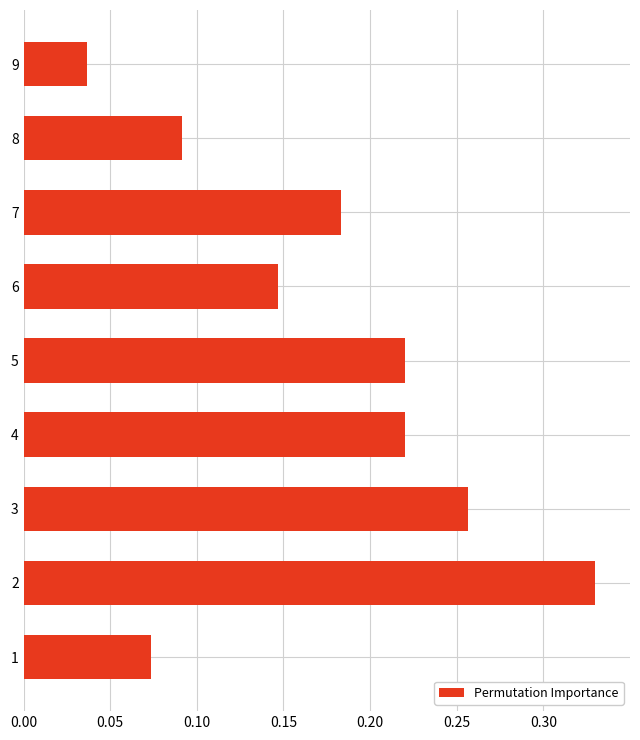

What is the sum of all values?

1.6